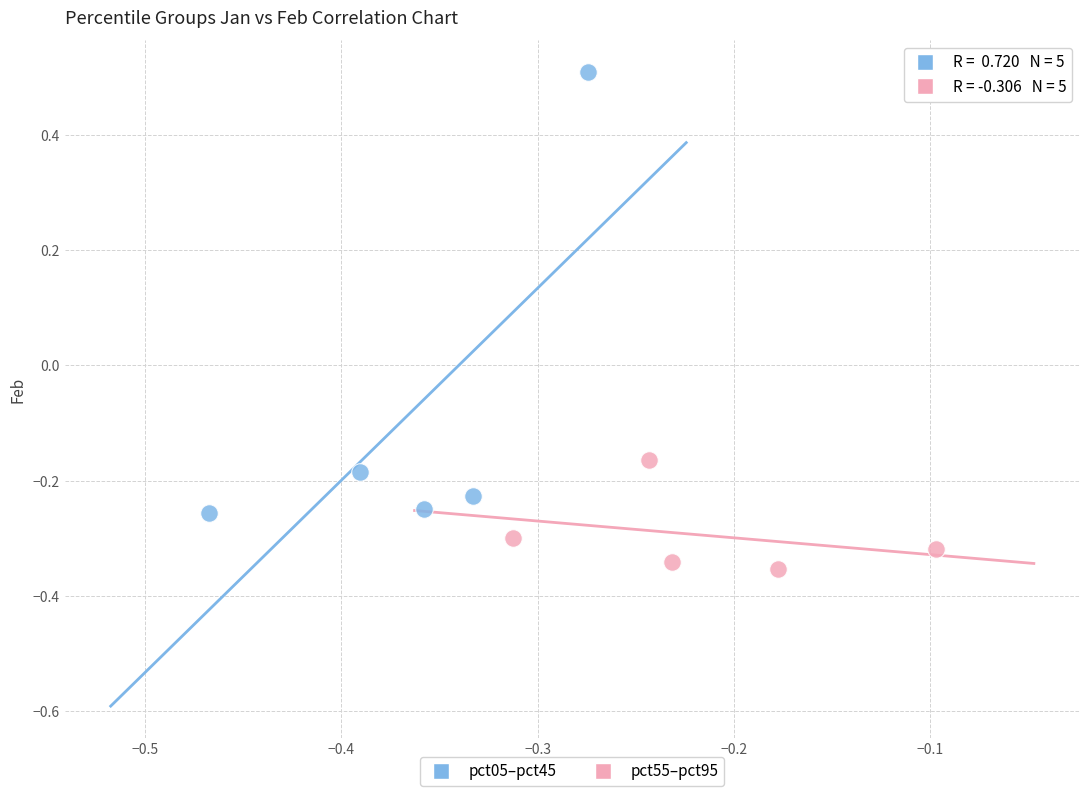

Which series reaches the maximum Y coordinate?

pct05–pct45